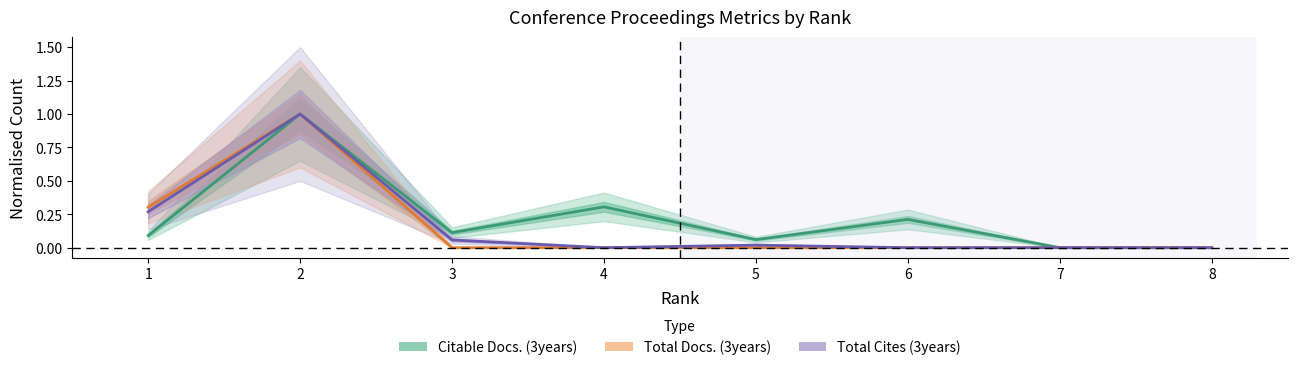

True or false: Total Cites (3years) and Total Docs. (3years) intersect in this chart.

False